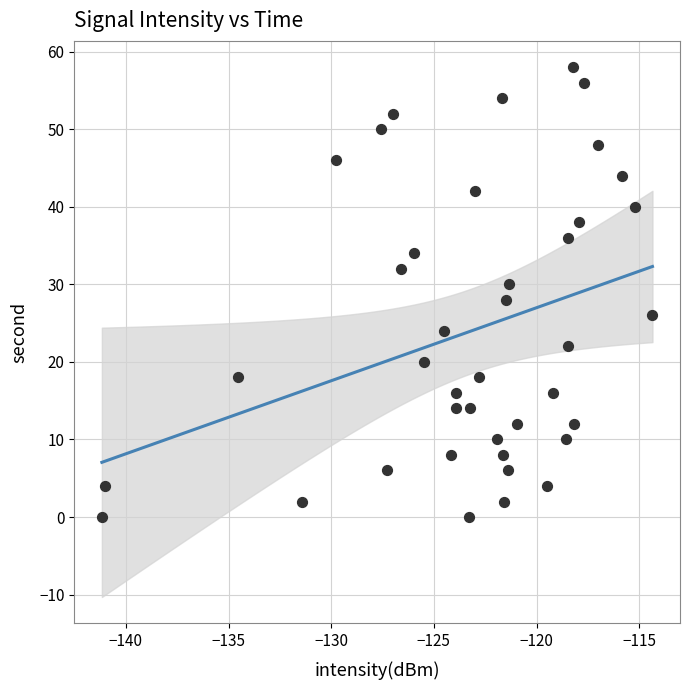

What is the range of Y values (max minus min)?

58